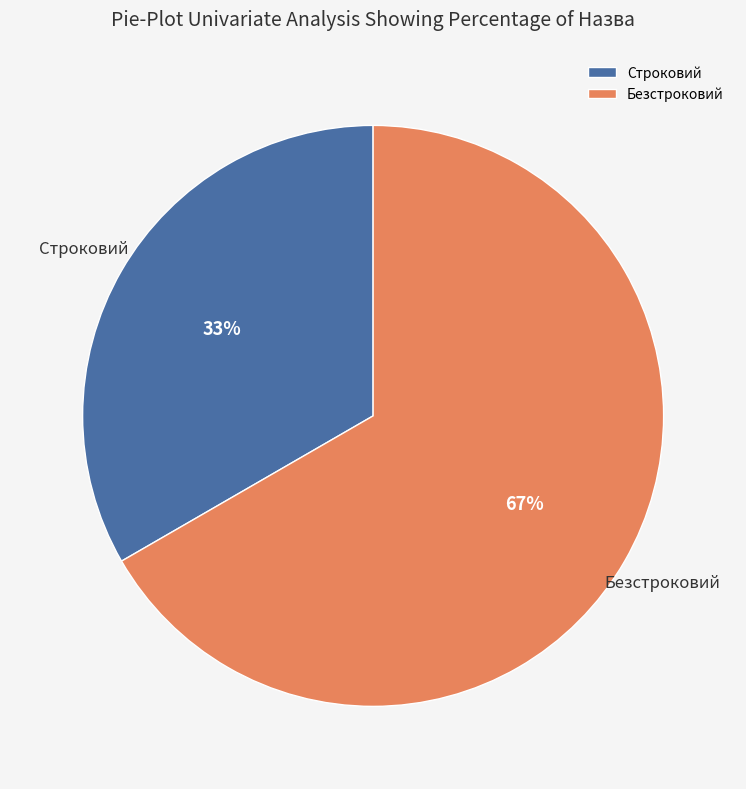

What is the ratio of the value at Строковий to the value at Безстроковий?

0.5